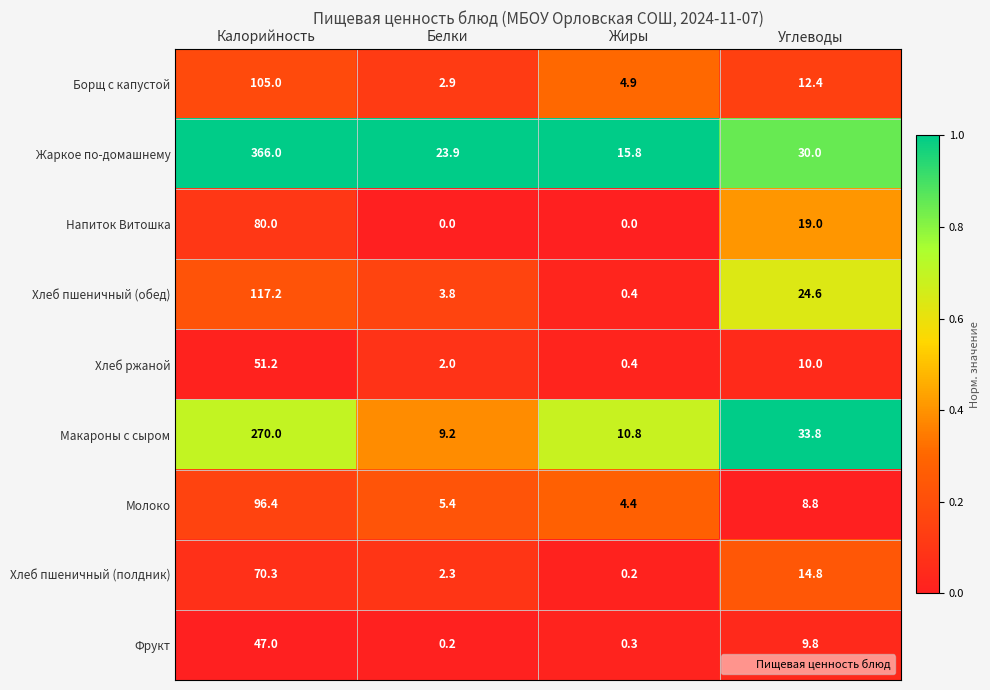

Read the Макароны с сыром value at Углеводы.

33.8